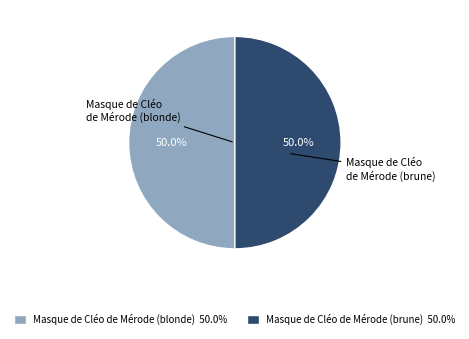

Approximately how many times larger is the value at Masque de Cléo de Mérode (brune) compared to Masque de Cléo de Mérode (blonde)?

1.0